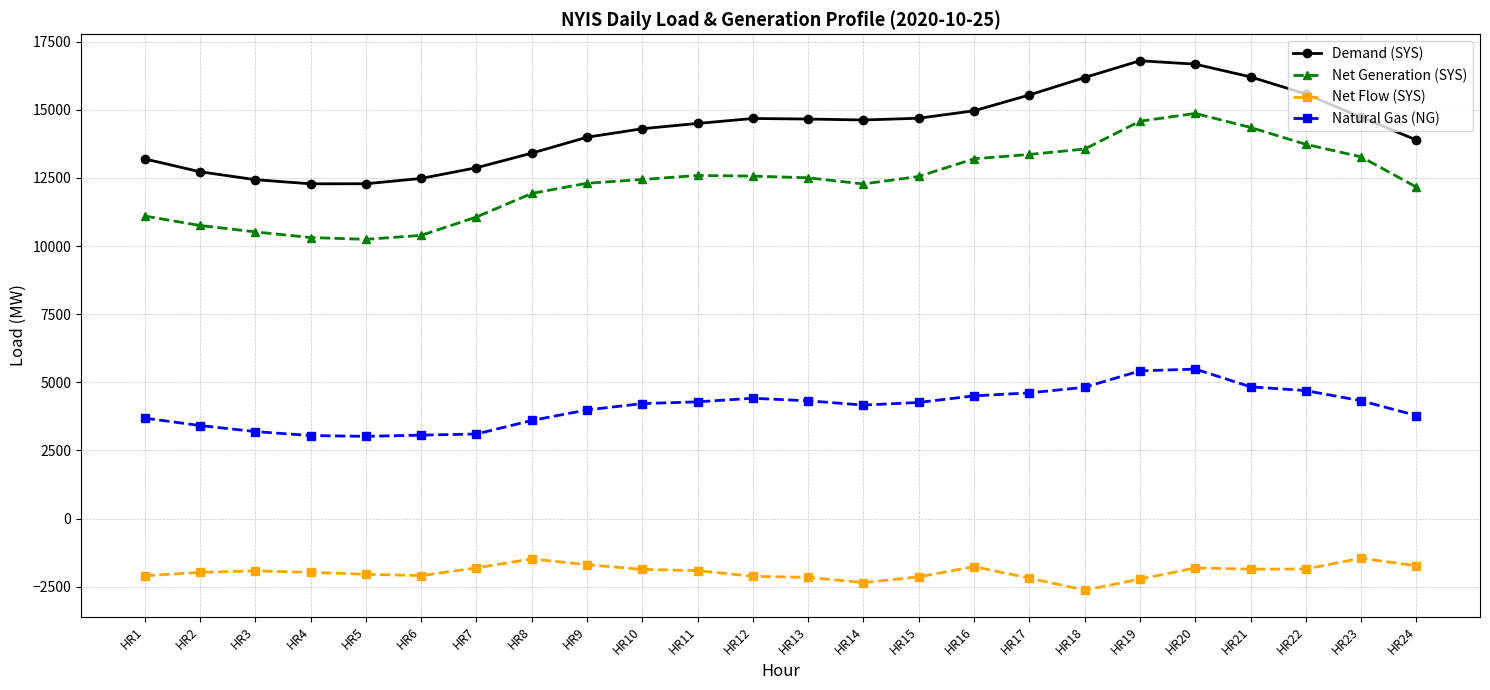

Where does the Natural Gas (NG) series first go above 4262?

HR11